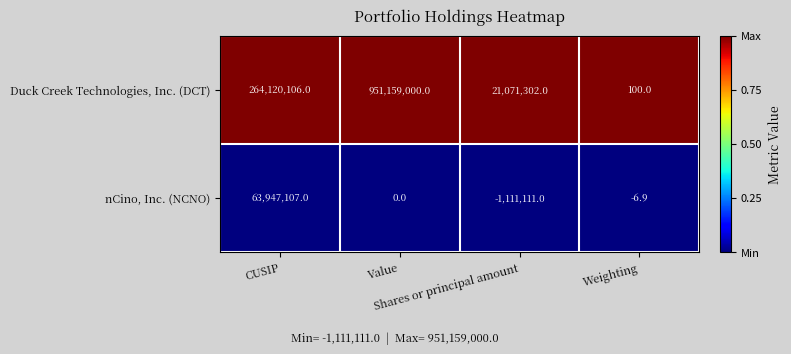

What is the spread (max minus min) of values at CUSIP?

200172999.0